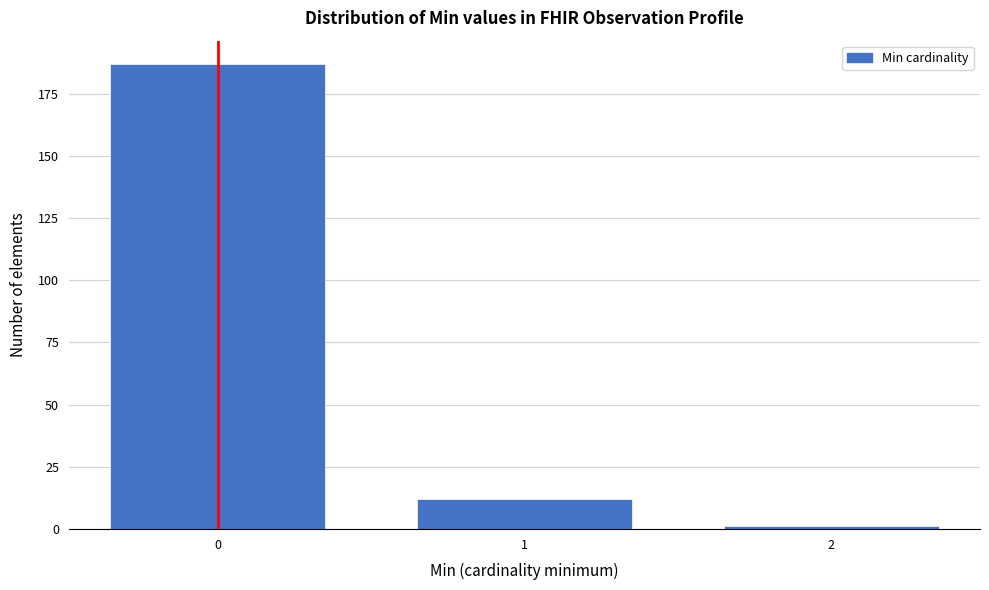

Reading right to left, extract all data points from this chart.

1	12	187